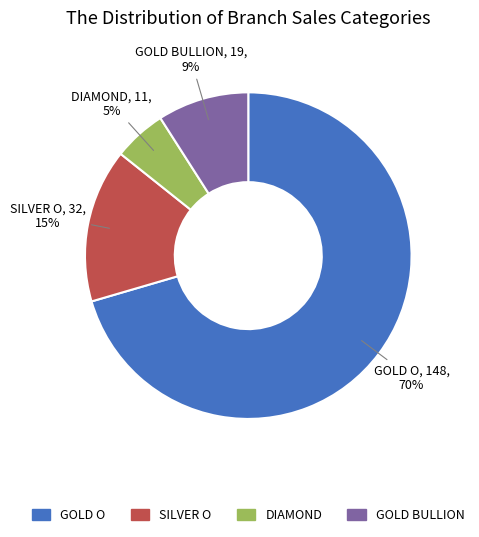

Does DIAMOND represent more than half of the total?

No